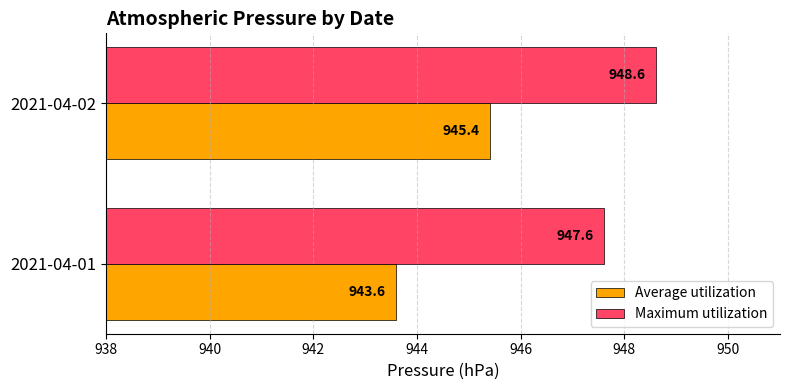

At which label is Average utilization closest to 944?

2021-04-01